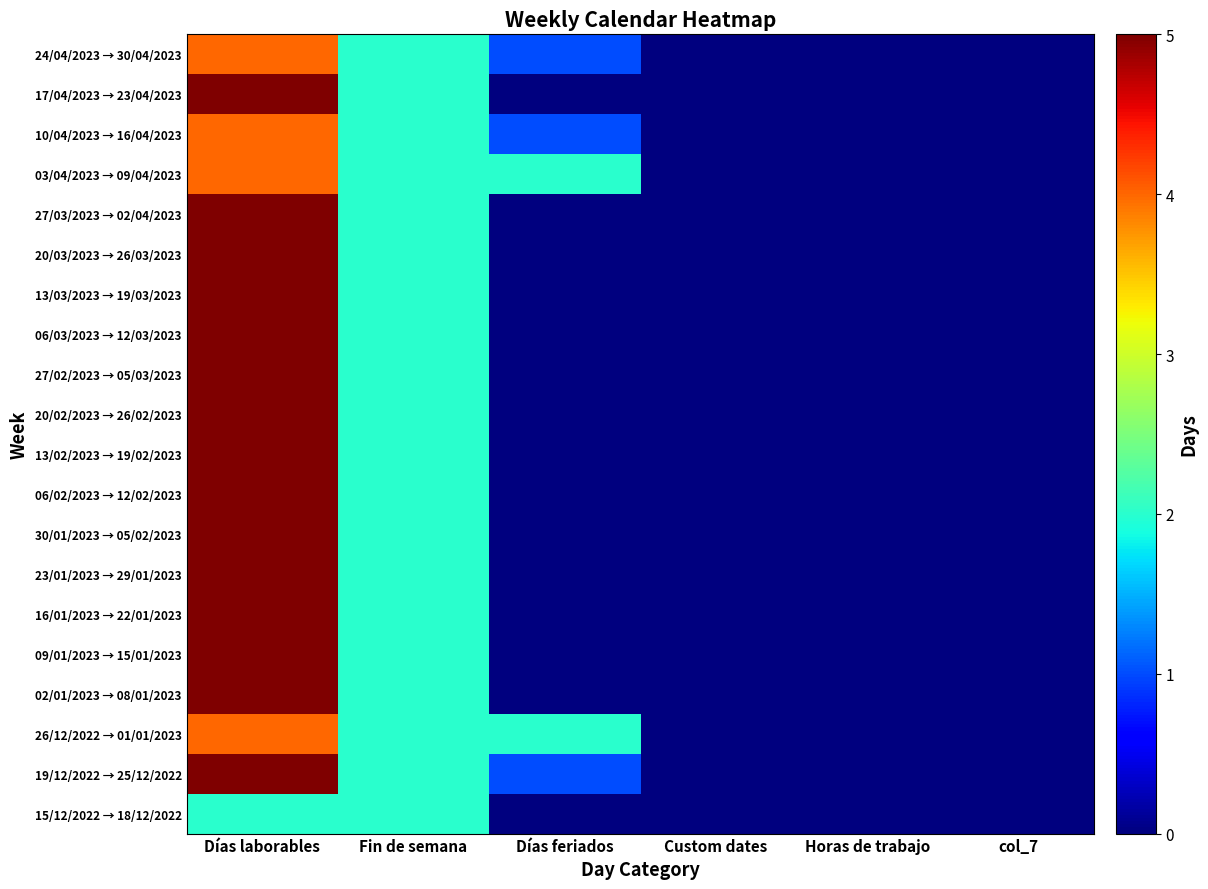

Which category has the highest value across all series?

Días laborables